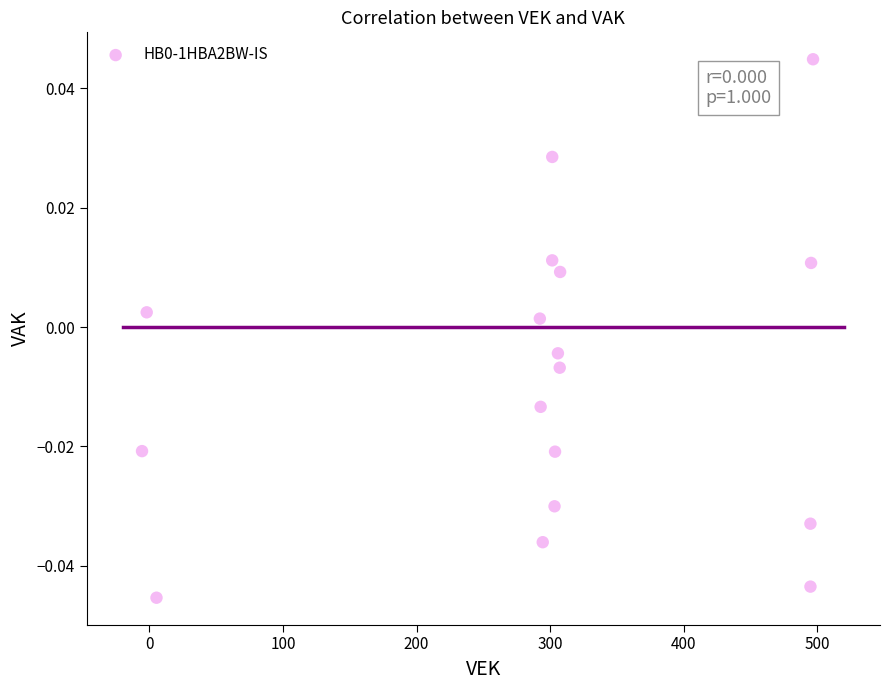

Count the number of points in this scatter plot.

17